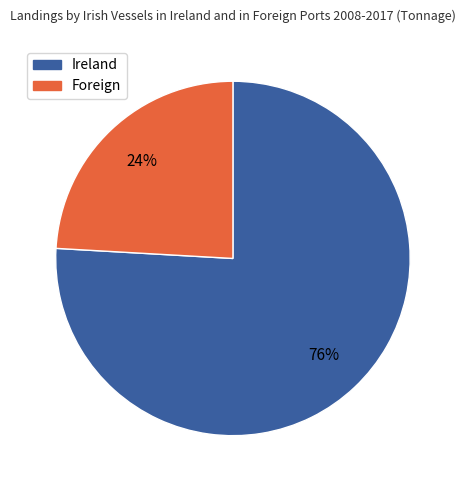

Combined, do Foreign and Ireland account for over 50%?

Yes